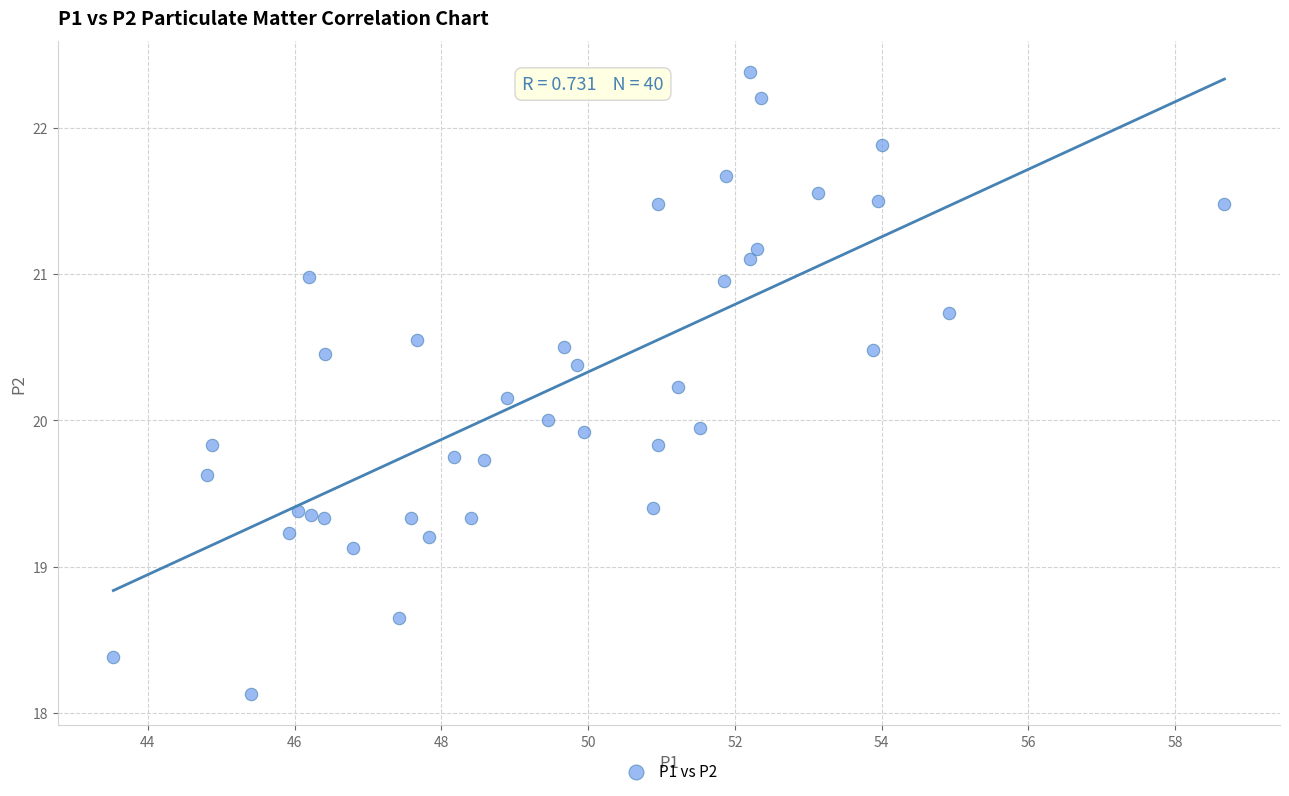

What is the range of X values (max minus min)?

15.1